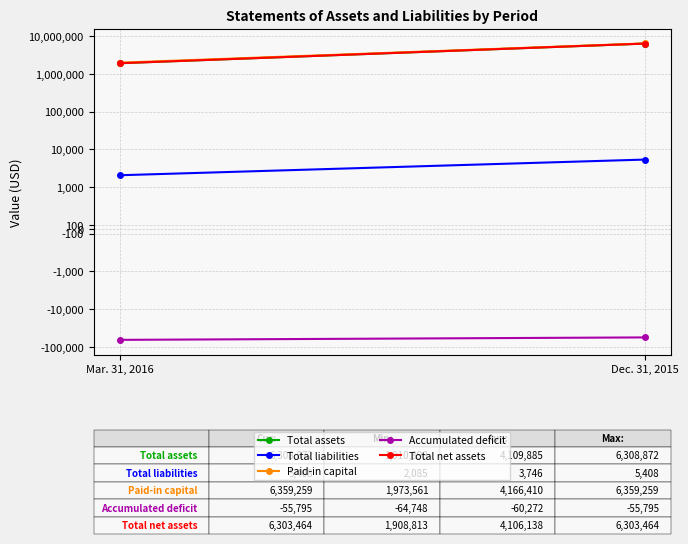

At how many categories does at least one series exceed 4262498?

1